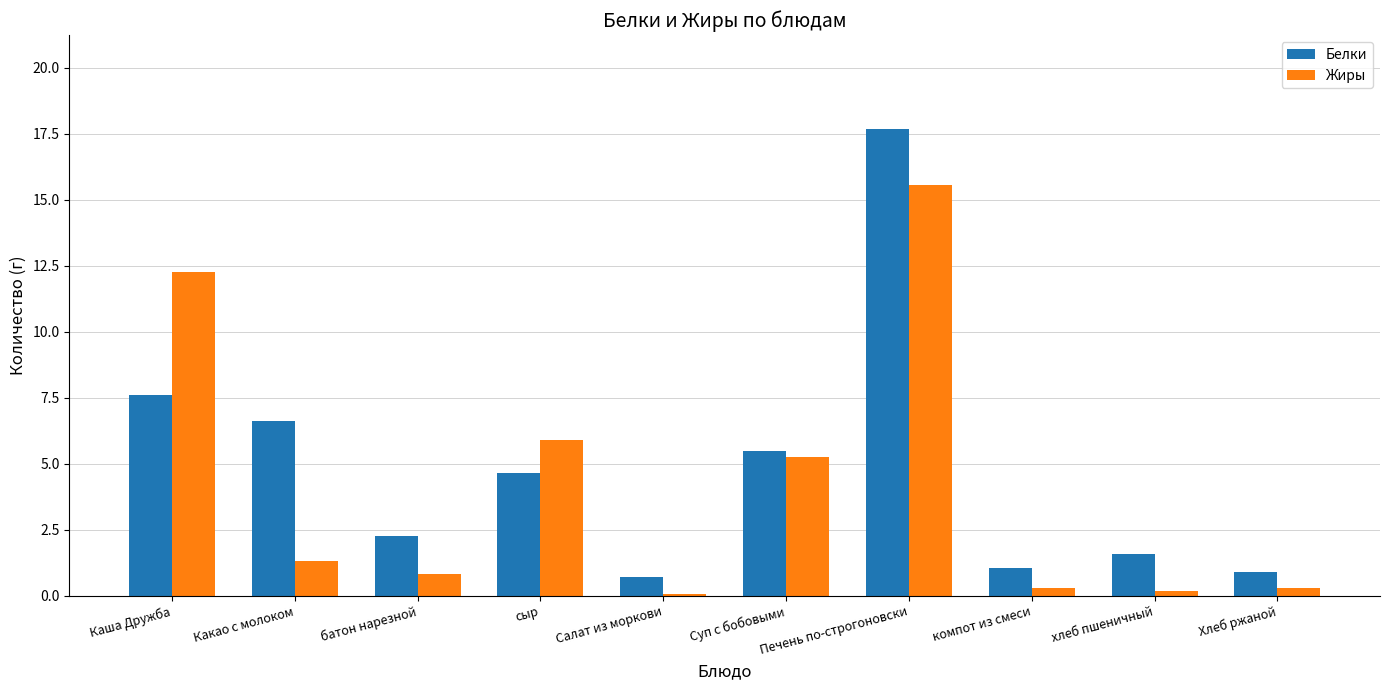

What is the sum of all Белки values?

48.5